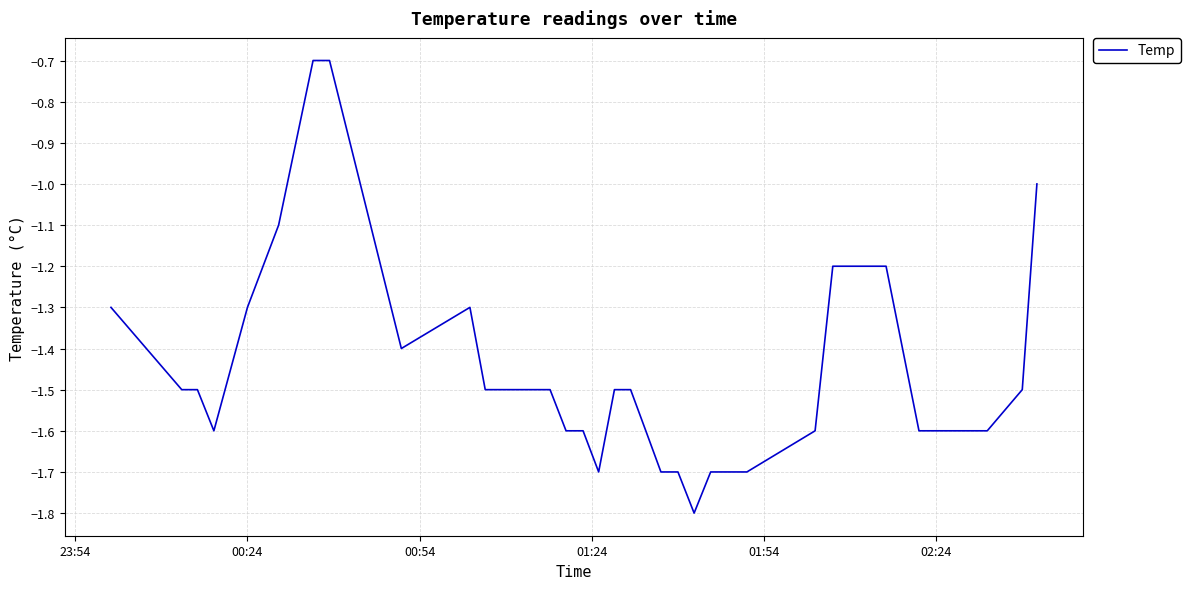

What is the minimum value shown in the chart?

-1.8